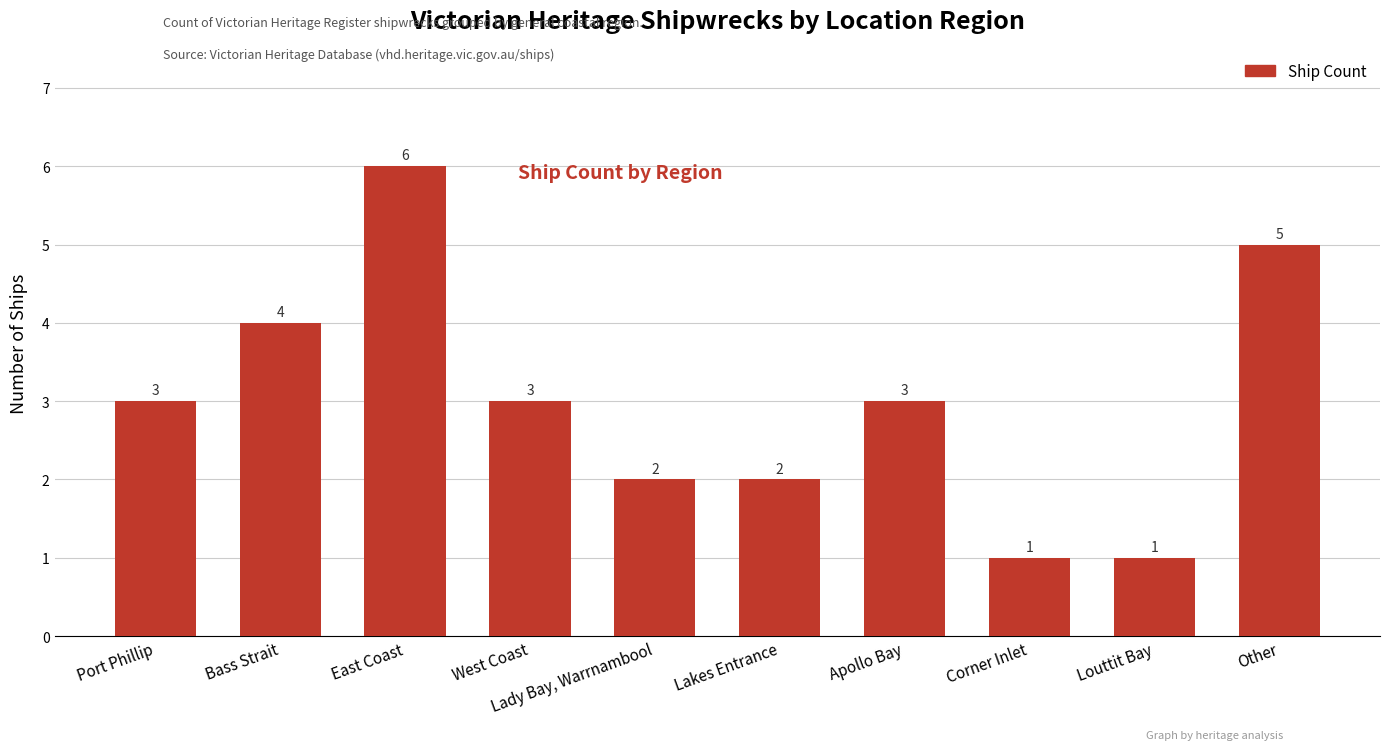

What is the maximum value shown in the chart?

6